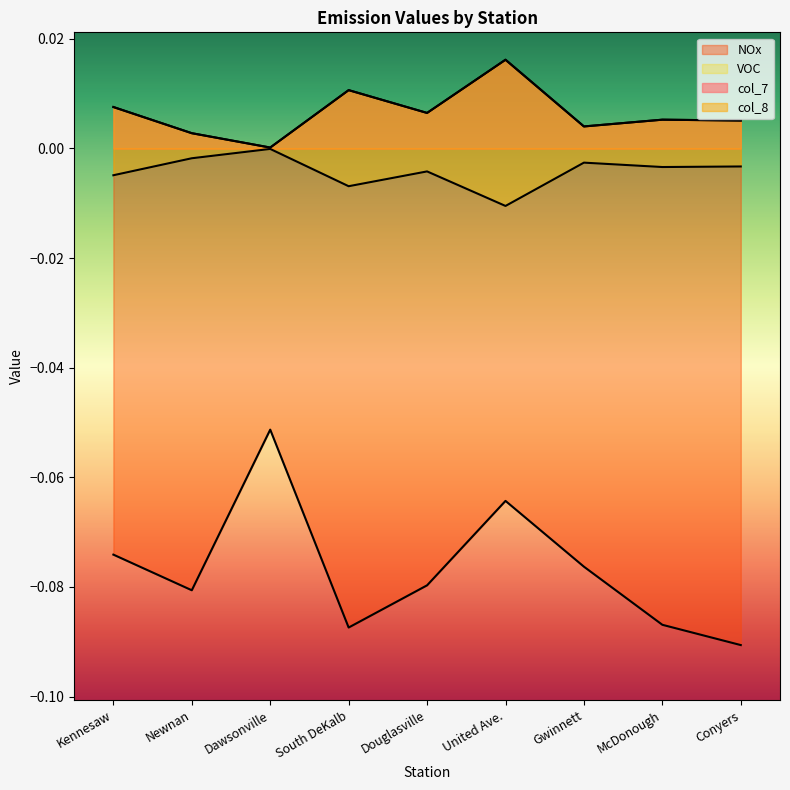

True or false: col_8 and col_7 cross at least once.

False